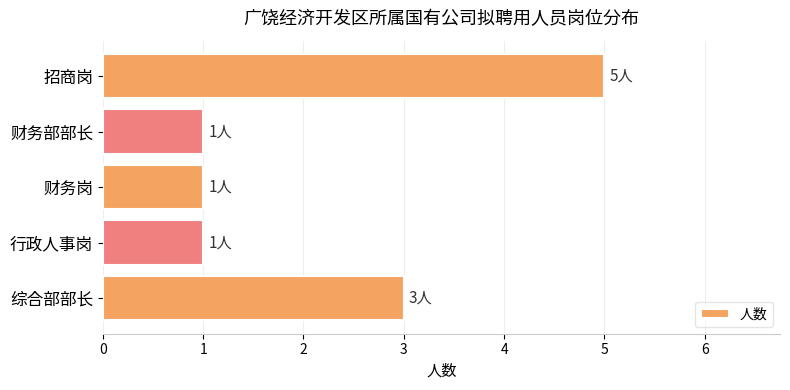

What is the ratio of the value at 财务部部长 to the value at 财务岗?

1.0